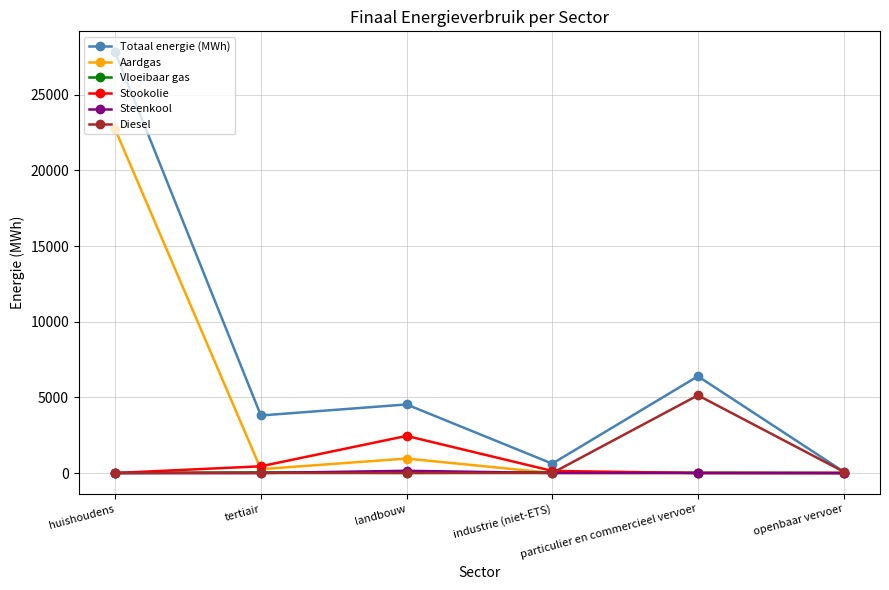

Which series has the largest total across all categories?

Totaal energie (MWh)